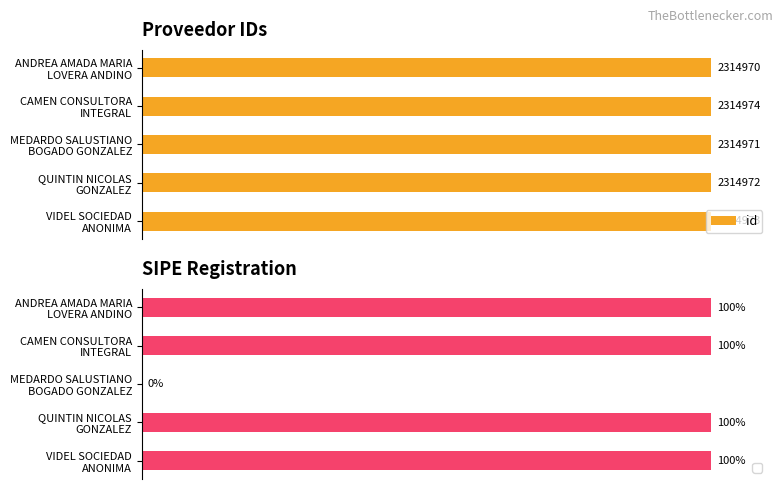

What is the sum of the values at MEDARDO SALUSTIANO BOGADO GONZALEZ and VIDEL SOCIEDAD ANONIMA?

200.0